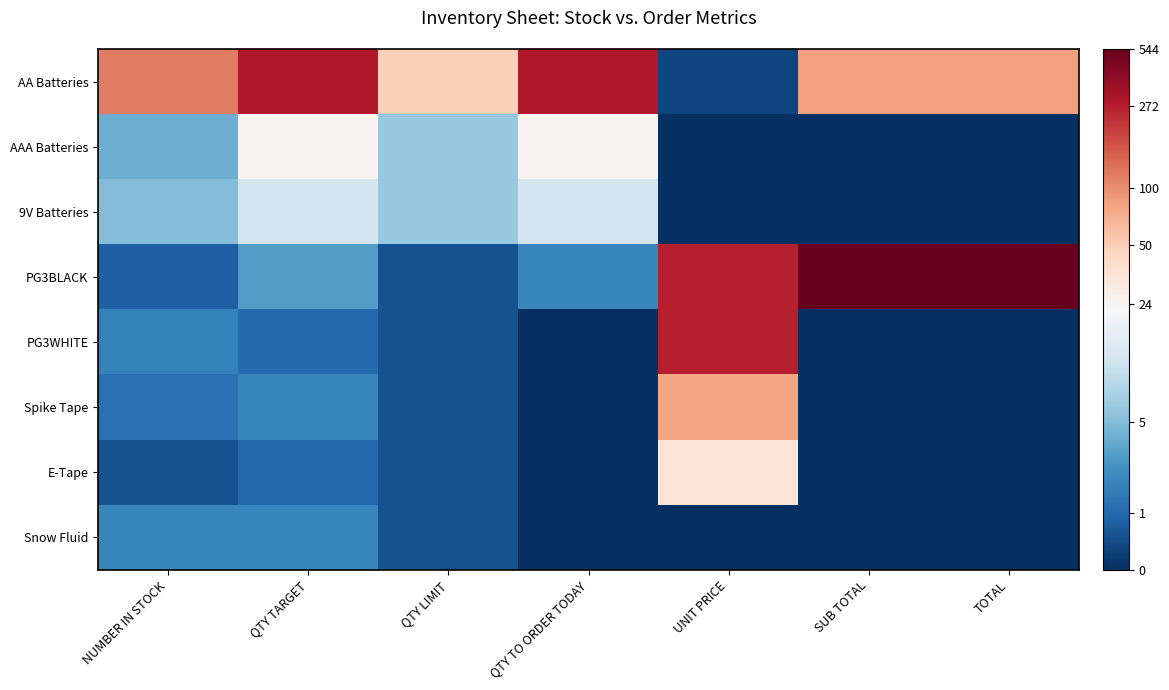

Reading left to right, extract all data points from this chart.

AA Batteries: NUMBER IN STOCK=4.8	QTY TARGET=5.7	QTY LIMIT=3.9	QTY TO ORDER TODAY=5.7	UNIT PRICE=0.3	SUB TOTAL=4.4	TOTAL=4.4
AAA Batteries: NUMBER IN STOCK=1.6	QTY TARGET=3.2	QTY LIMIT=1.9	QTY TO ORDER TODAY=3.2	UNIT PRICE=0.0	SUB TOTAL=0.0	TOTAL=0.0
9V Batteries: NUMBER IN STOCK=1.8	QTY TARGET=2.6	QTY LIMIT=1.9	QTY TO ORDER TODAY=2.6	UNIT PRICE=0.0	SUB TOTAL=0.0	TOTAL=0.0
PG3BLACK: NUMBER IN STOCK=0.6	QTY TARGET=1.4	QTY LIMIT=0.4	QTY TO ORDER TODAY=1.1	UNIT PRICE=5.6	SUB TOTAL=6.3	TOTAL=6.3
PG3WHITE: NUMBER IN STOCK=1.0	QTY TARGET=0.7	QTY LIMIT=0.4	QTY TO ORDER TODAY=0.0	UNIT PRICE=5.6	SUB TOTAL=0.0	TOTAL=0.0
Spike Tape: NUMBER IN STOCK=0.8	QTY TARGET=1.1	QTY LIMIT=0.4	QTY TO ORDER TODAY=0.0	UNIT PRICE=4.4	SUB TOTAL=0.0	TOTAL=0.0
E-Tape: NUMBER IN STOCK=0.4	QTY TARGET=0.7	QTY LIMIT=0.4	QTY TO ORDER TODAY=0.0	UNIT PRICE=3.6	SUB TOTAL=0.0	TOTAL=0.0
Snow Fluid: NUMBER IN STOCK=1.1	QTY TARGET=1.1	QTY LIMIT=0.4	QTY TO ORDER TODAY=0.0	UNIT PRICE=0.0	SUB TOTAL=0.0	TOTAL=0.0